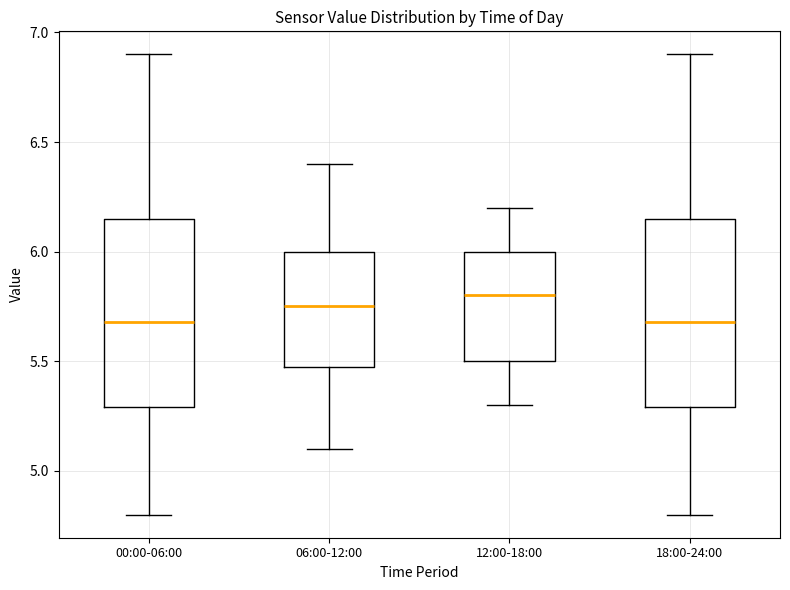

Reading left to right, read every box against the y-axis: the position of its median line, the range the box covers, and the ends of its whiskers. The values are not printed on the chart, so give them approximately, as read against the axis.

00:00-06:00: median 5.70, box 5.30 to 6.15, whiskers 4.80 to 6.90
06:00-12:00: median 5.75, box 5.50 to 6.00, whiskers 5.10 to 6.40
12:00-18:00: median 5.80, box 5.50 to 6.00, whiskers 5.30 to 6.20
18:00-24:00: median 5.70, box 5.30 to 6.15, whiskers 4.80 to 6.90